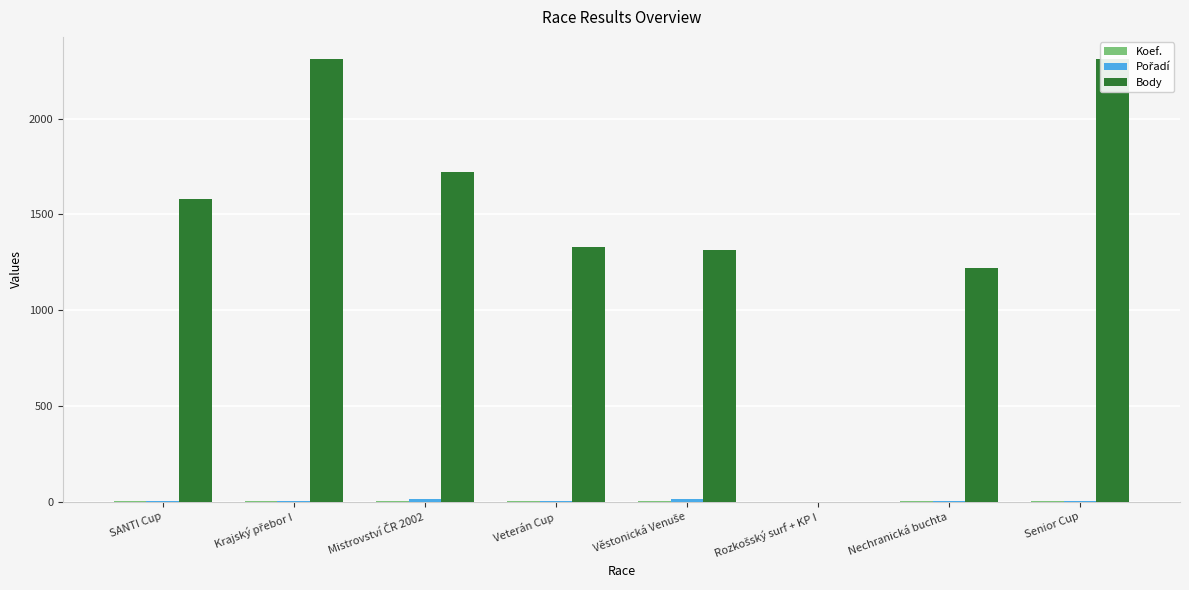

Where does the Pořadí series first go above 5?

Mistrovství ČR 2002